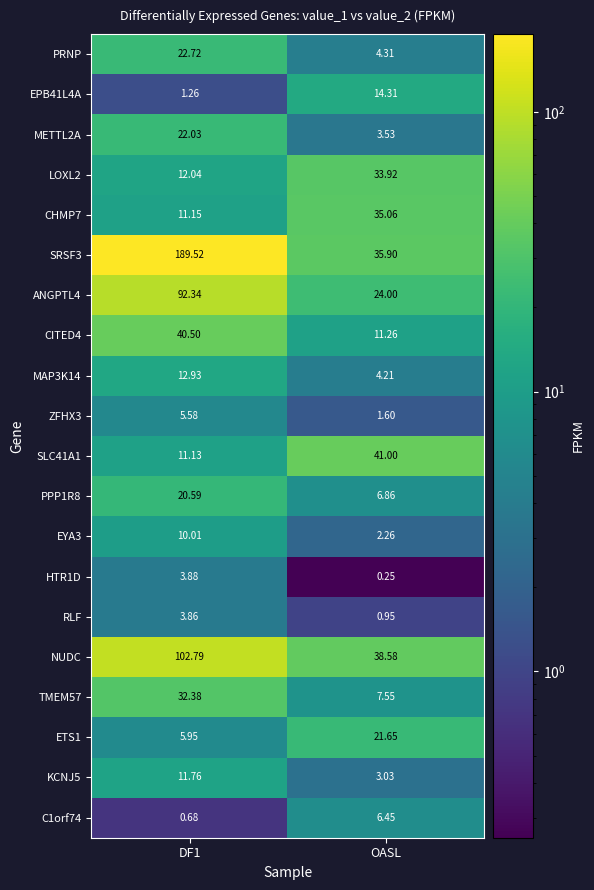

Where is METTL2A nearest to the value 12?

OASL